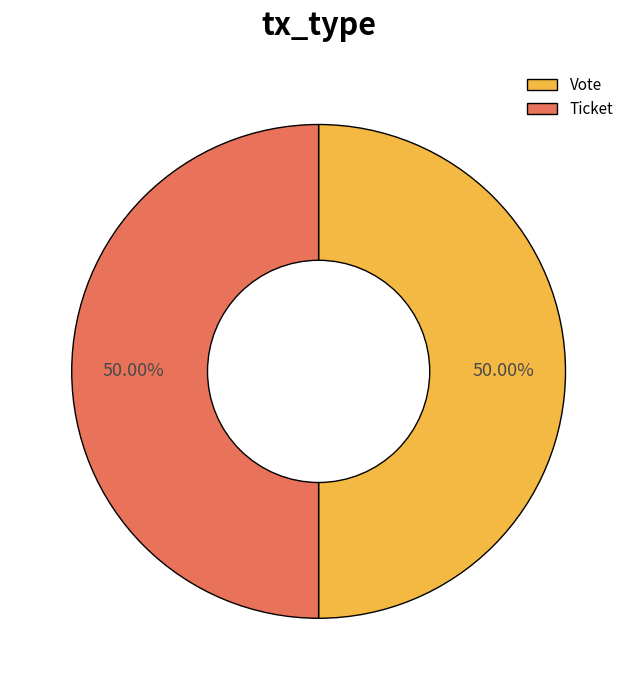

Count the number of slices in the pie.

2